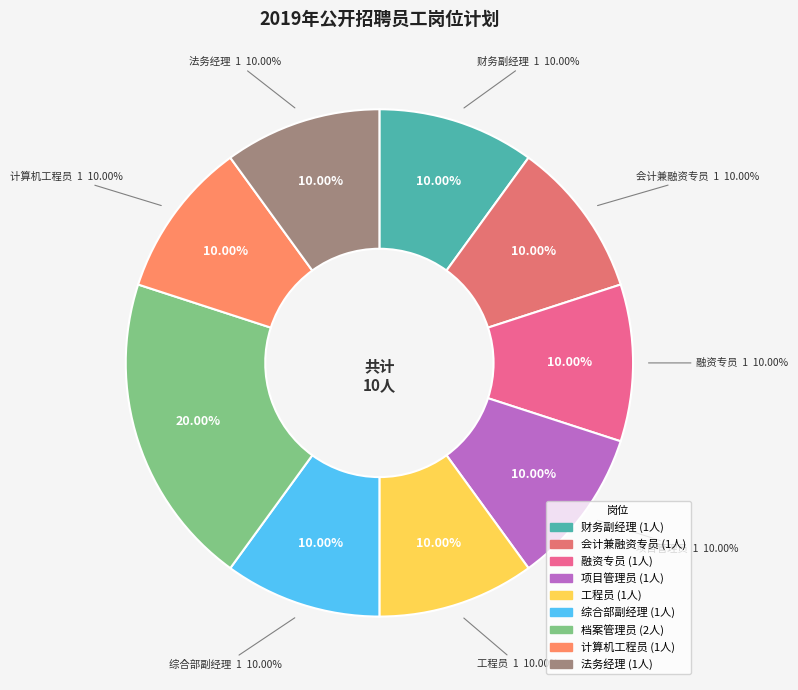

What is the ratio of the value at 档案管理员 to the value at 会计兼融资专员?

2.0